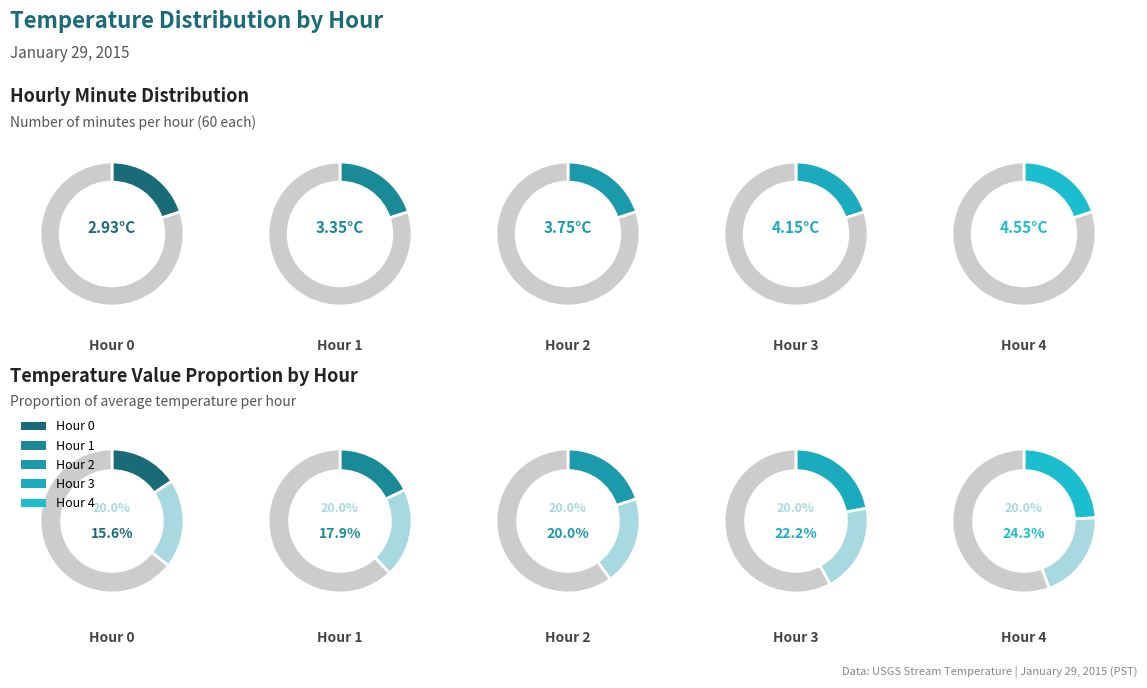

Which slice is the smallest?

Hour 0